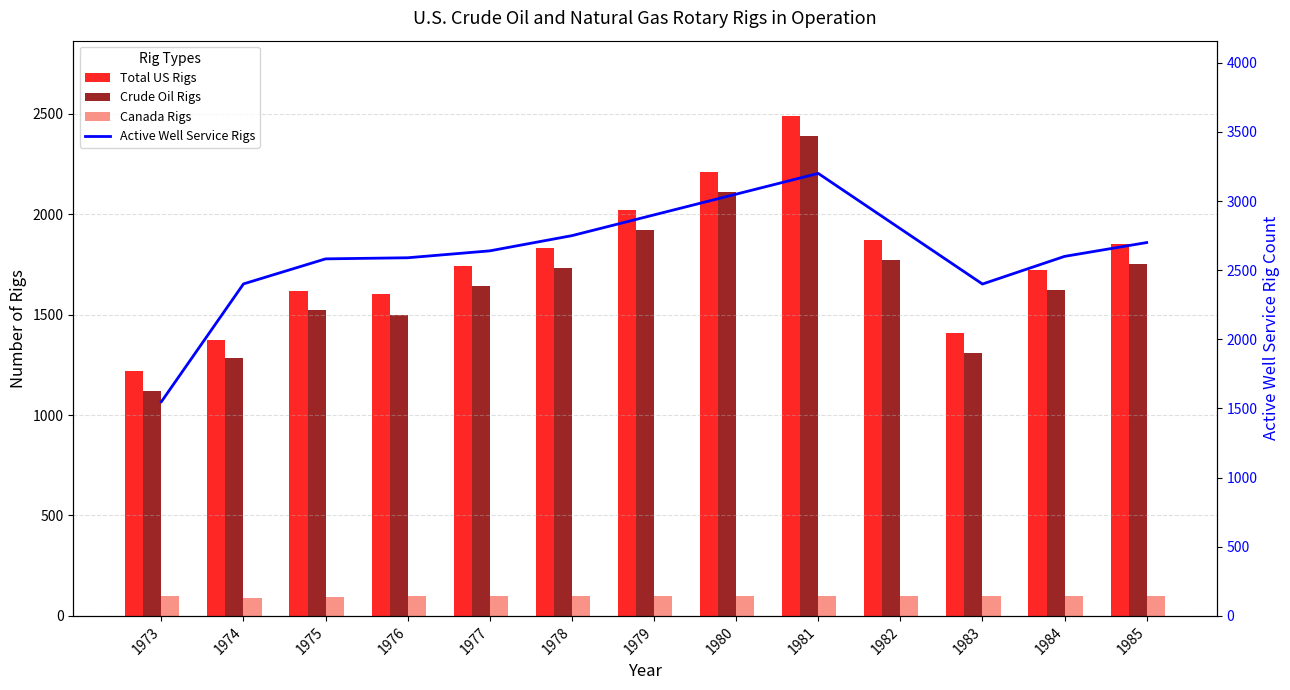

Rank the series by their maximum value, from highest to lowest.

Active Well Service Rigs, Total US Rigs, Crude Oil Rigs, Canada Rigs